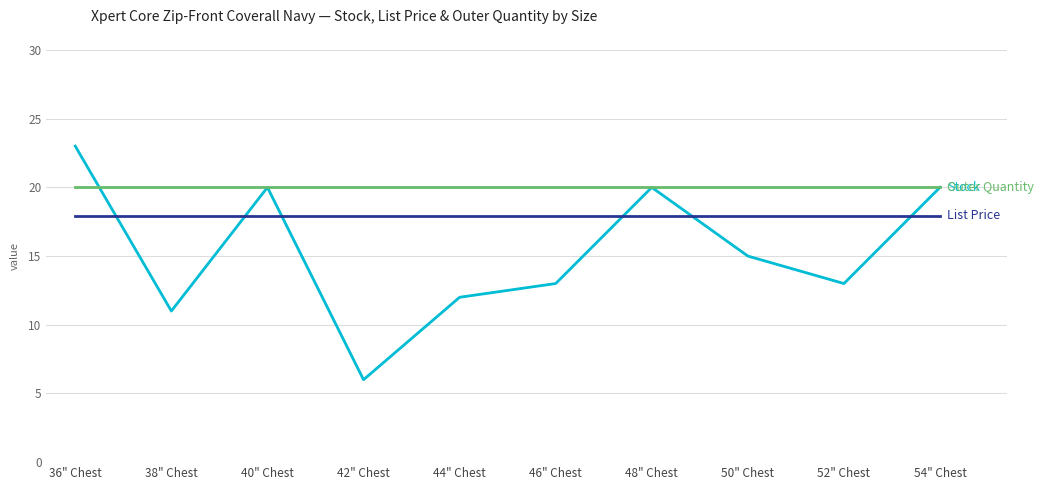

What position from the right is 40" Chest?

8